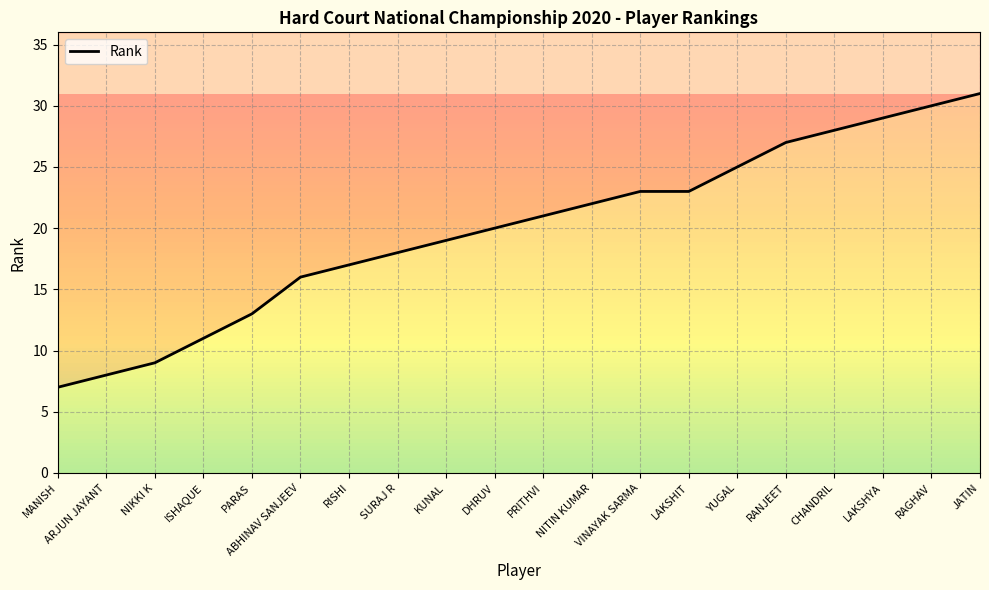

How many distinct data groups are displayed?

1